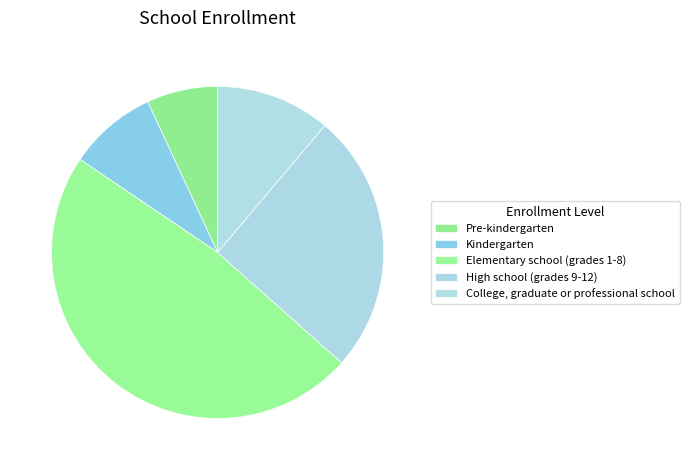

What is the change in value from Elementary school (grades 1-8) to College, graduate or professional school?

-7784